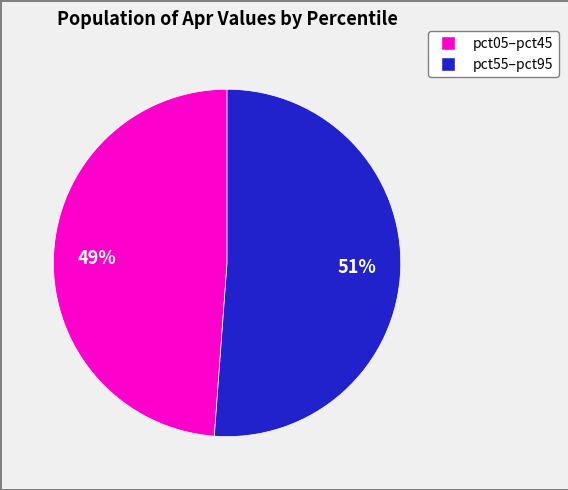

To the nearest percent, what is the average slice percentage?

50%